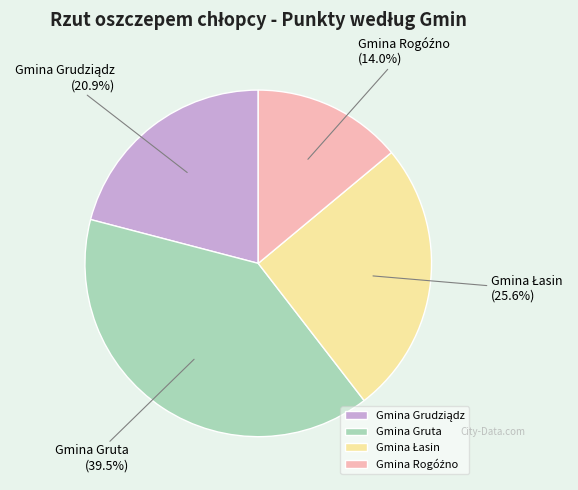

Is there a majority slice in this chart?

No